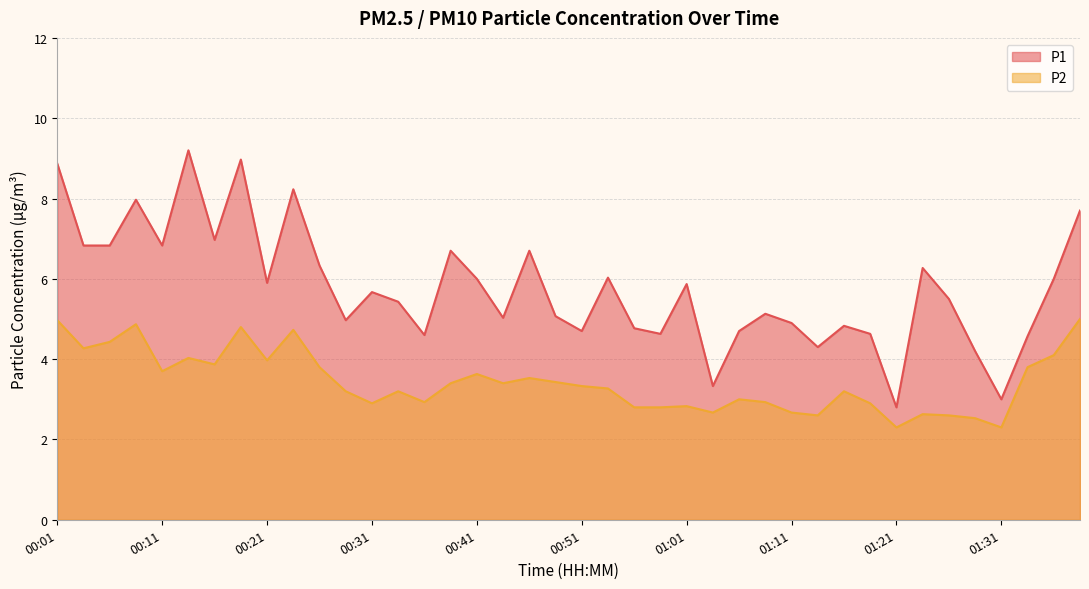

Which series has the widest spread of values?

P1